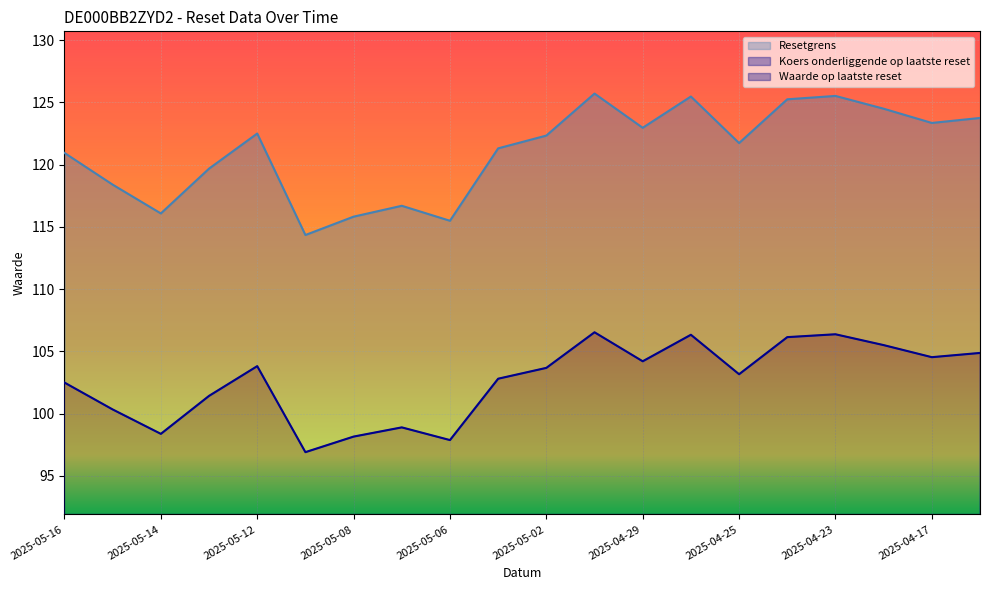

The Resetgrens series shows 122.3 at 2025-05-02. True or false?

True